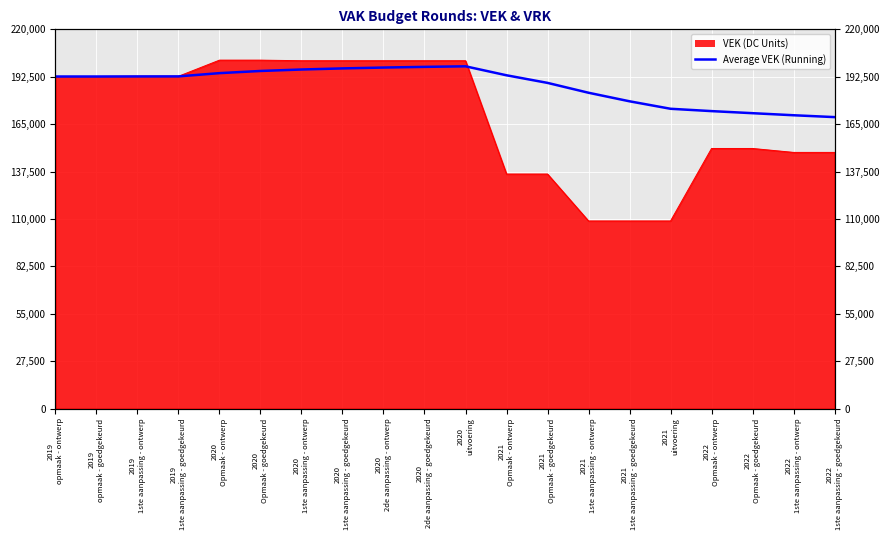

Is it true that the value at 2021
1ste aanpassing - ontwerp is 61256.9?

False